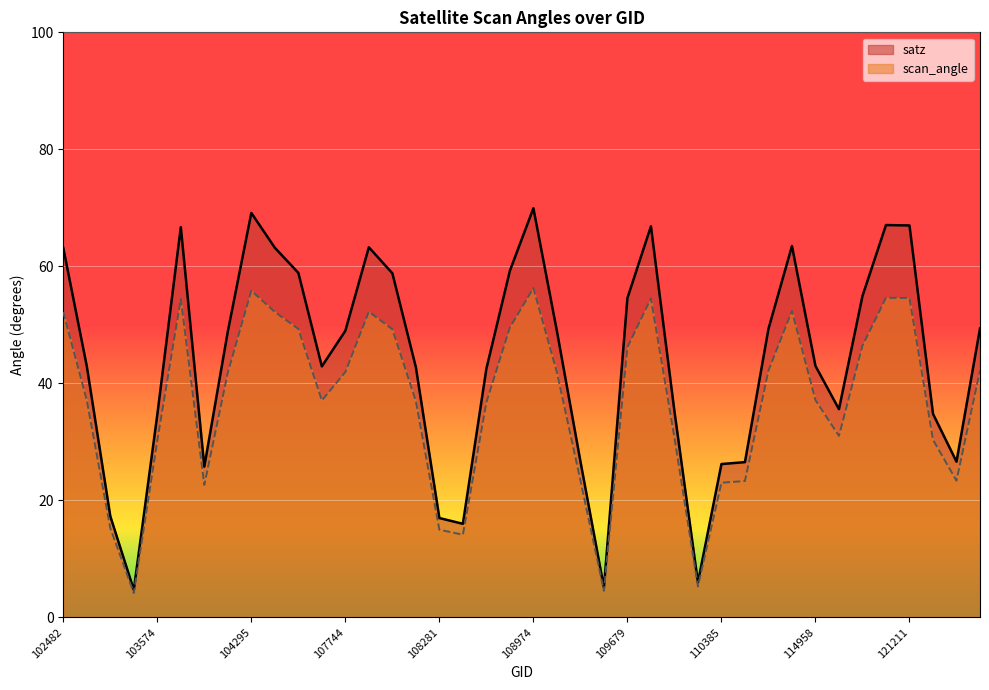

Between 102732 and 107933, which is larger?

107933